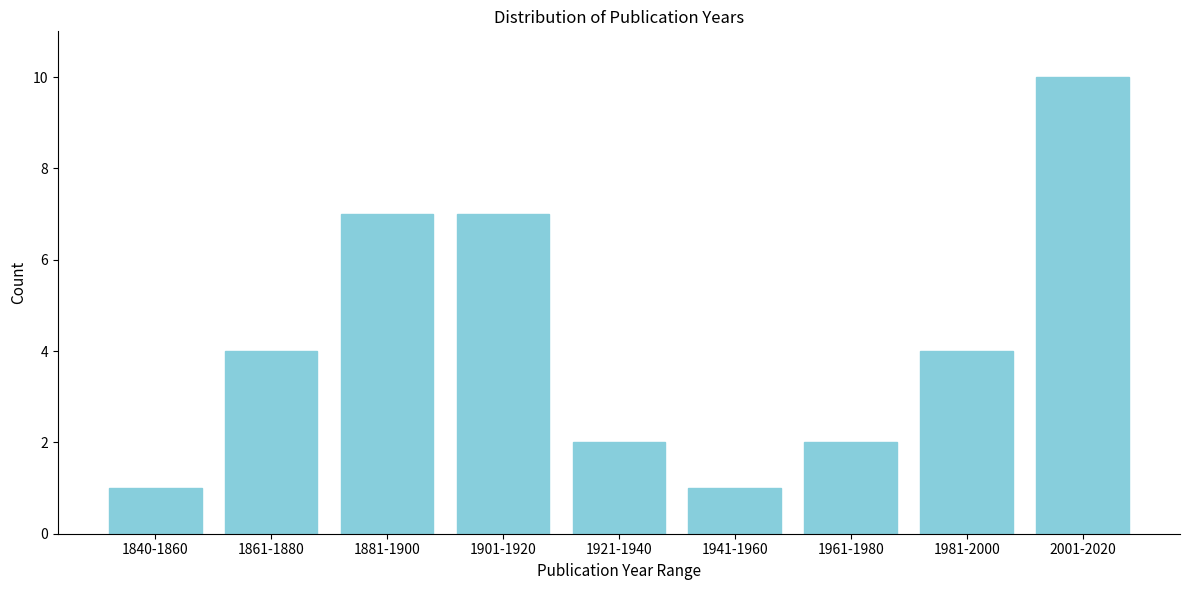

Reading left to right, extract all data points from this chart.

1	4	7	7	2	1	2	4	10